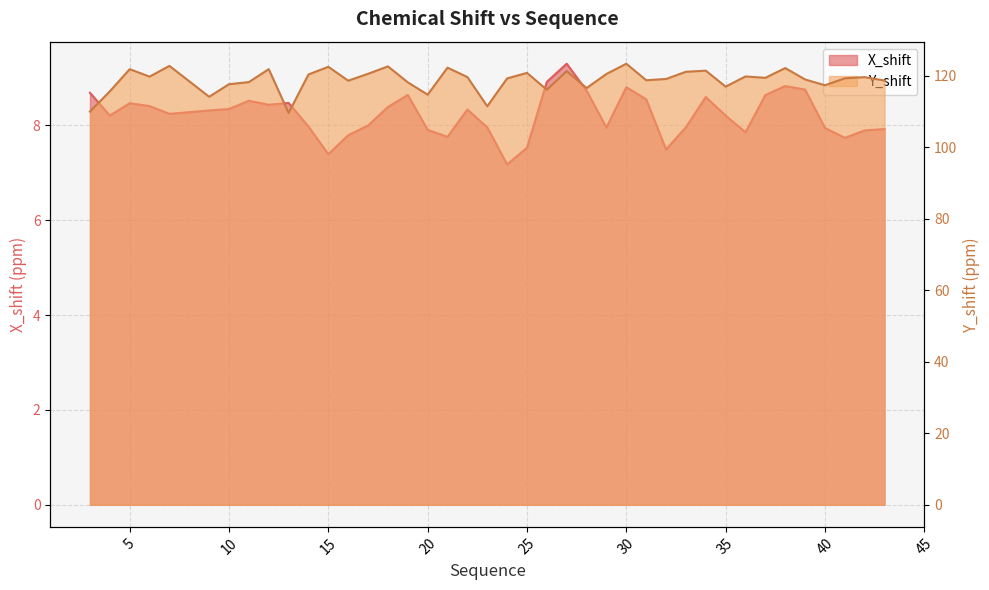

What is the difference between the Y_shift values at 30 and 36?

3.6